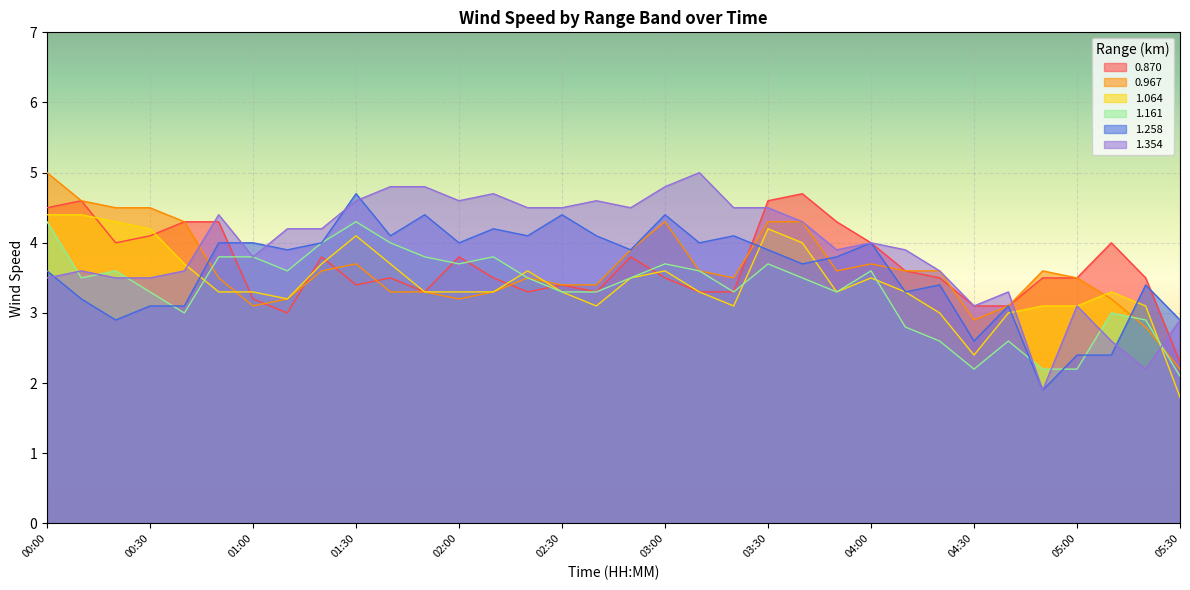

What is the label of the 32nd point from the left?

05:10